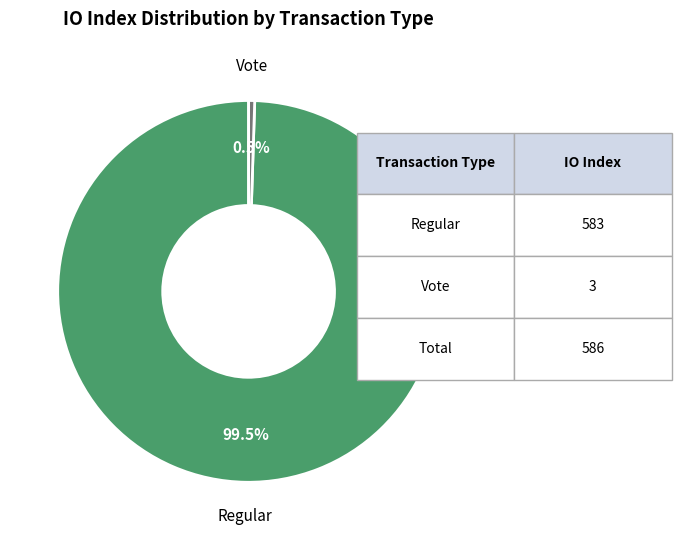

Is there any slice that represents more than half of the pie?

Yes